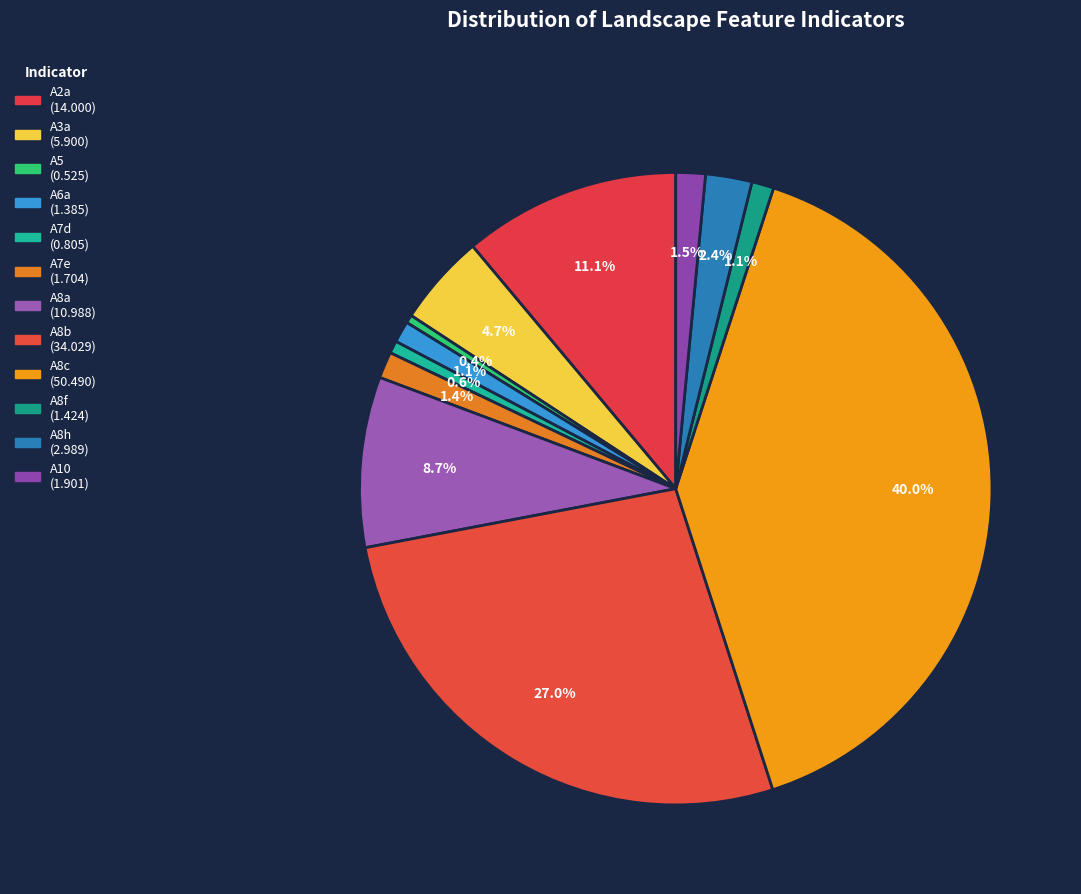

Rank the categories by value from highest to lowest.

A8c, A8b, A2a, A8a, A3a, A8h, A10, A7e, A8f, A6a, A7d, A5